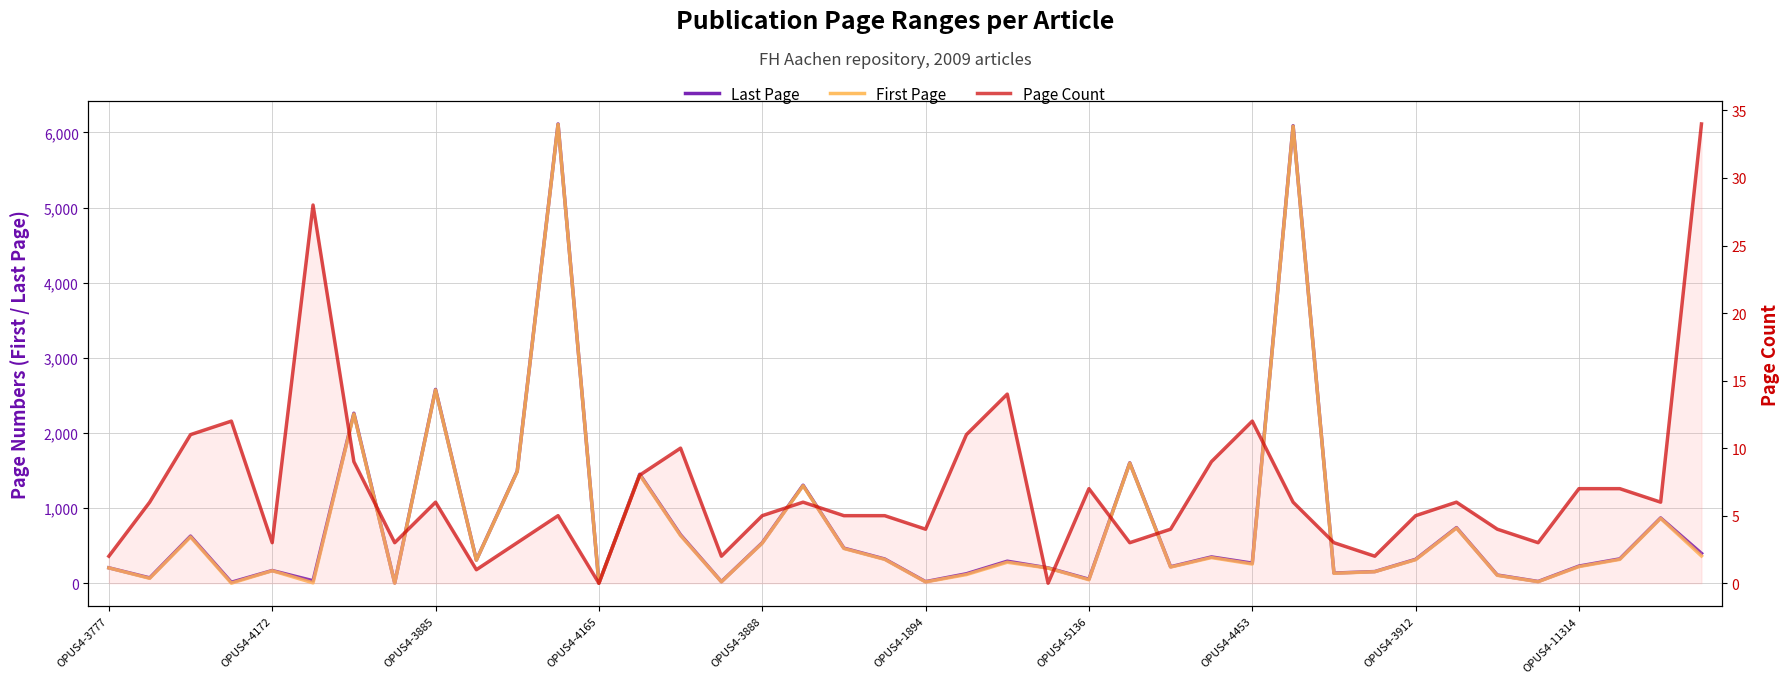

What is the sum of the First Page values at OPUS4-3912 and OPUS4-11314?

534